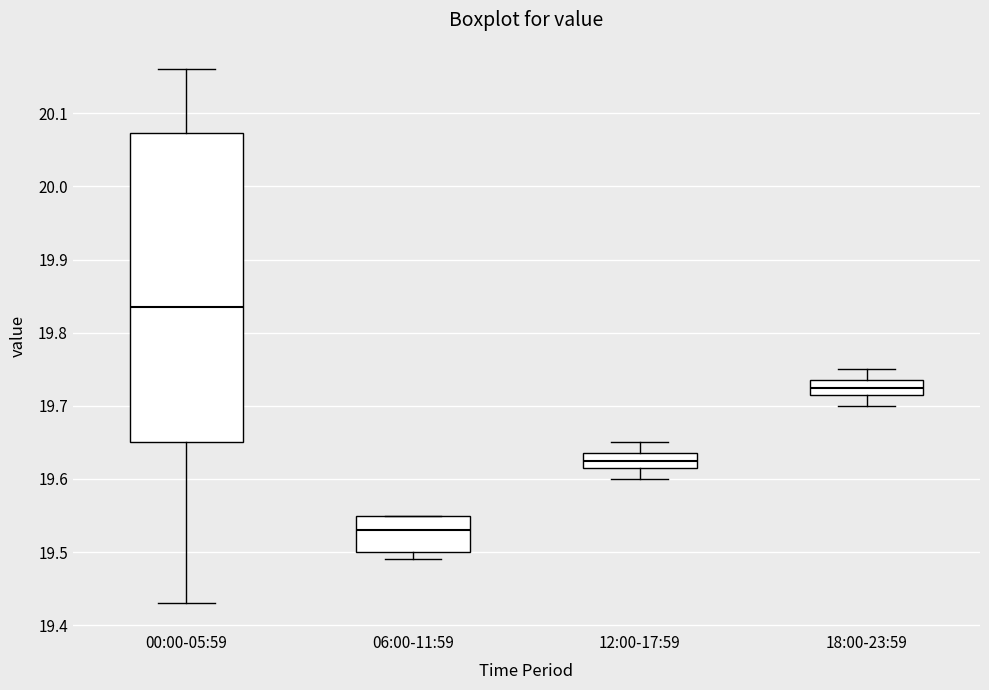

Comparing the boxes themselves (not the whiskers), which one is the tallest?

00:00-05:59